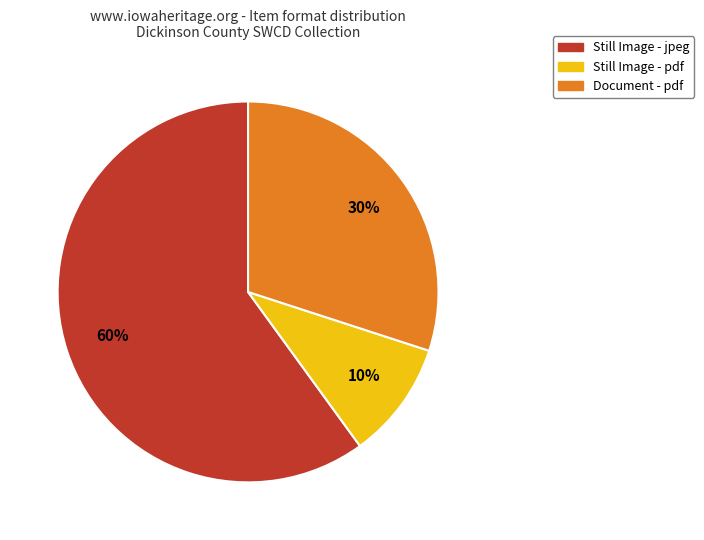

To the nearest percent, what is the difference between the largest and smallest slice percentages?

50%